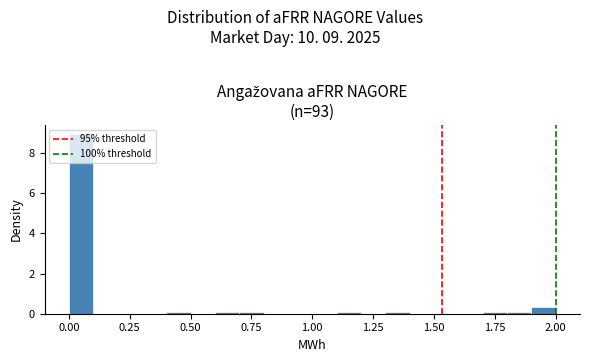

Around what value on the x-axis is the tallest bar? Give the approximate position of its centre, as read against the axis.

0.05